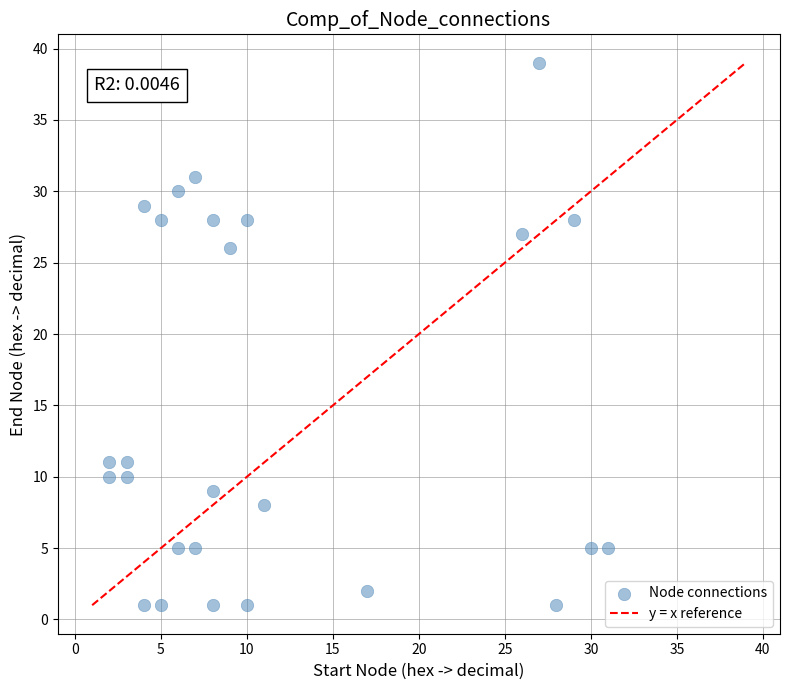

What Y value in the scatter plot is closest to 20?

26